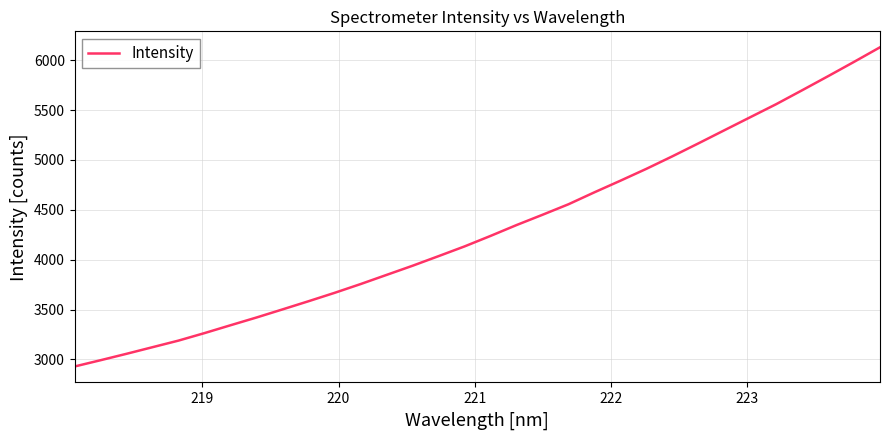

What is the difference between the maximum and minimum values?

3200.8